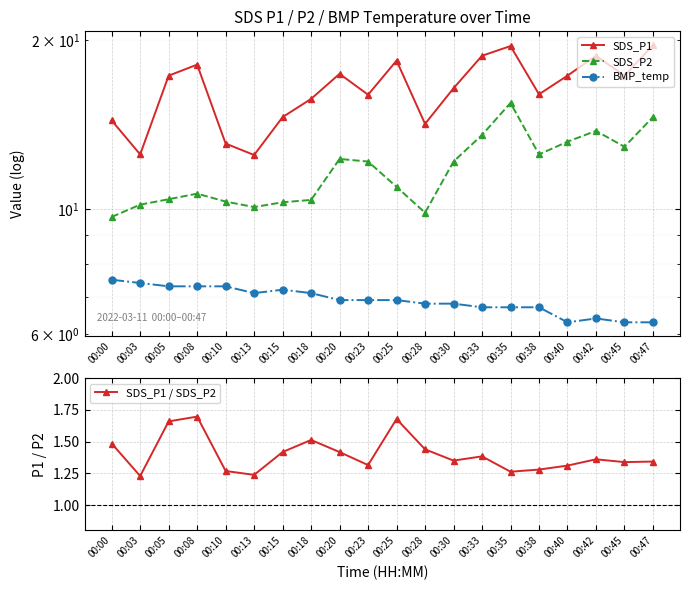

Which series has the widest spread of values?

SDS_P1